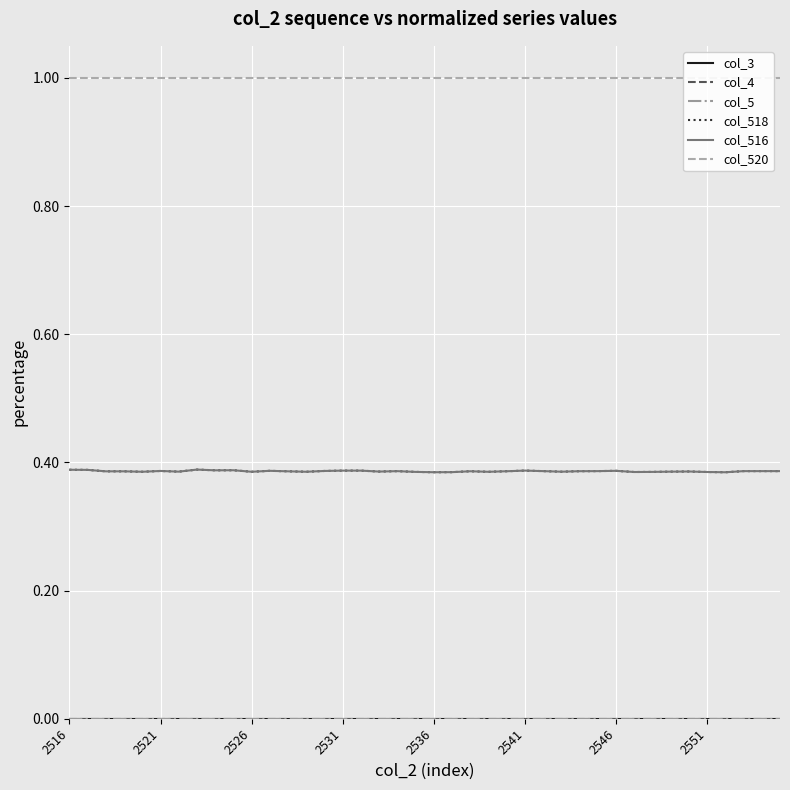

At which label is col_4 closest to 0?

2516